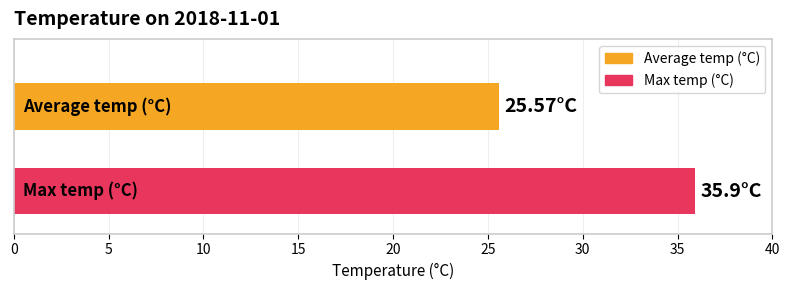

What is the smallest value displayed?

25.6